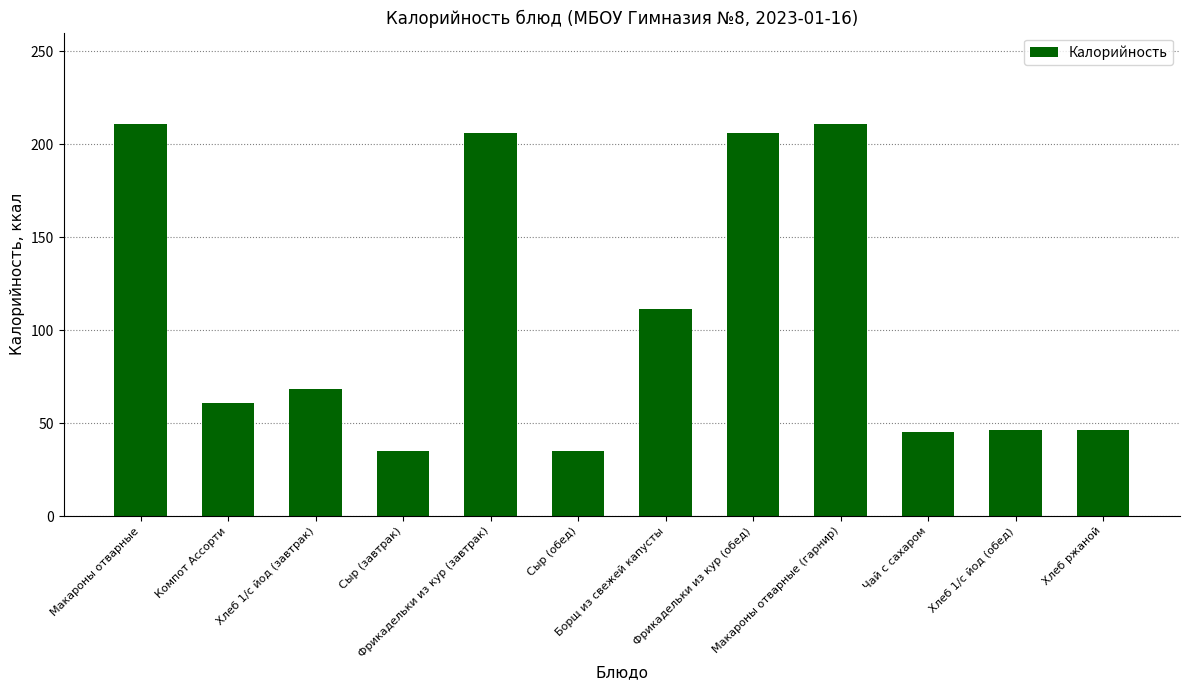

The value at Сыр (обед) is 9.4. True or false?

False